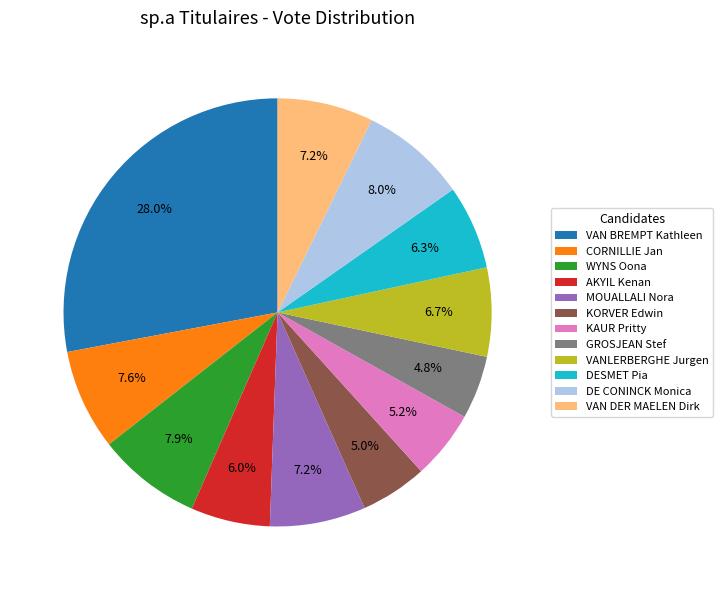

To the nearest percent, what is the difference between the largest and smallest slice percentages?

23%